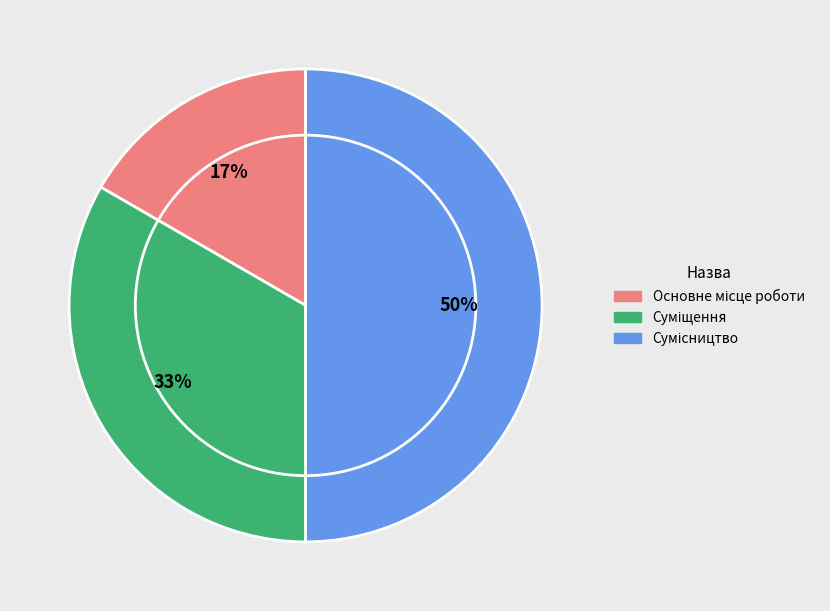

To the nearest percent, what is the difference between the largest and smallest slice percentages?

33%